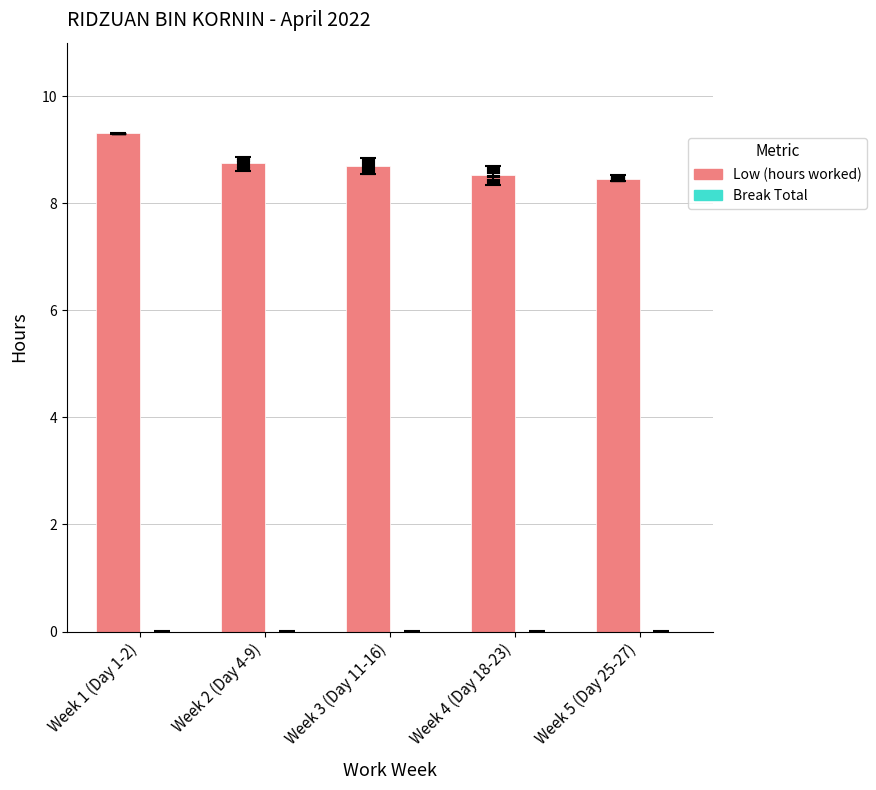

True or false: the data shows 8.7 at Week 2 (Day 4-9).

True